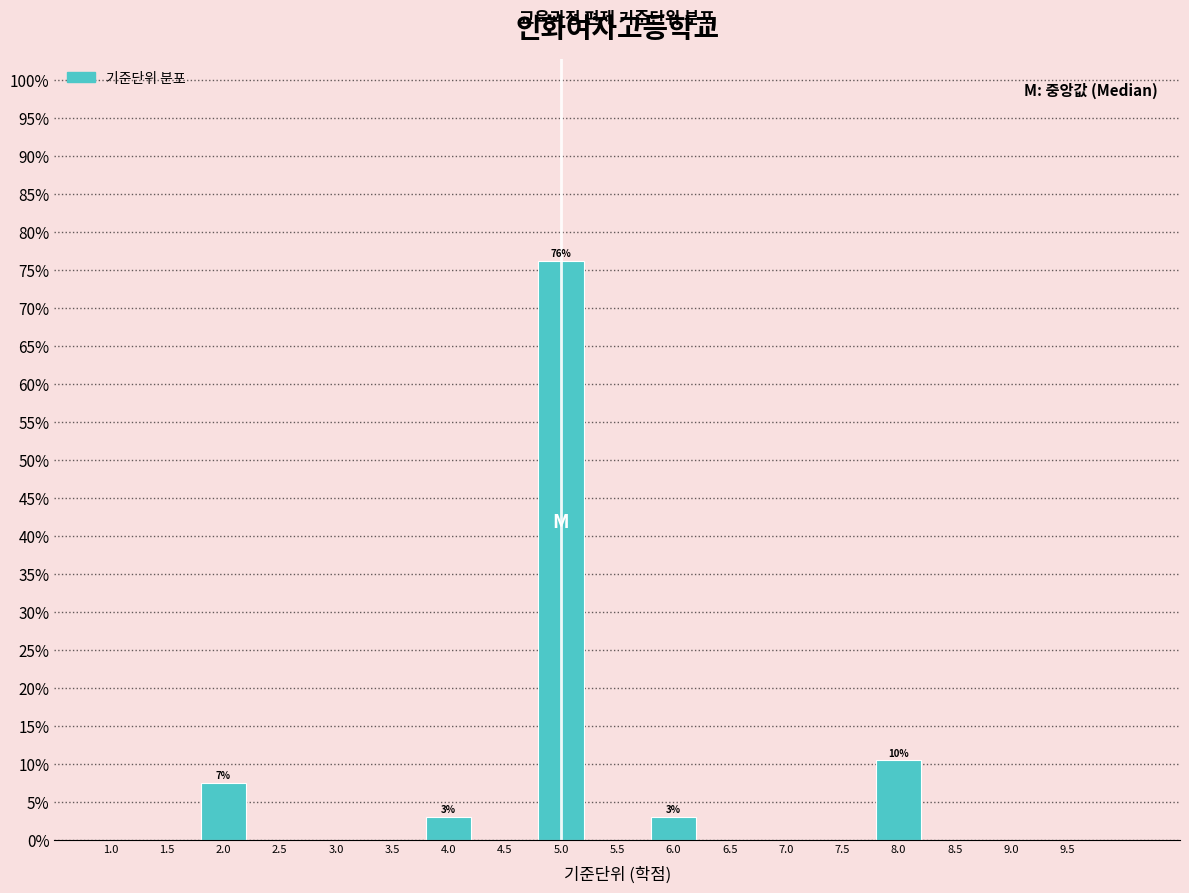

Which range on the x-axis has the tallest bar?

4.75 to 5.25